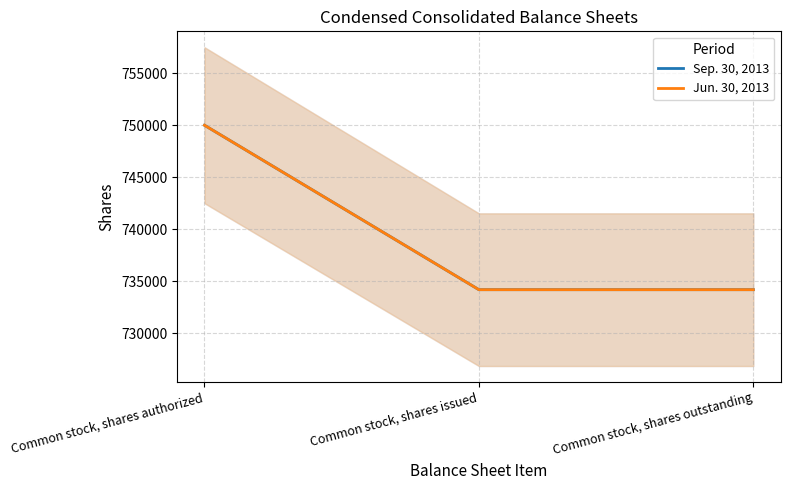

List the series in order of their peak value, highest first.

Sep. 30, 2013, Jun. 30, 2013